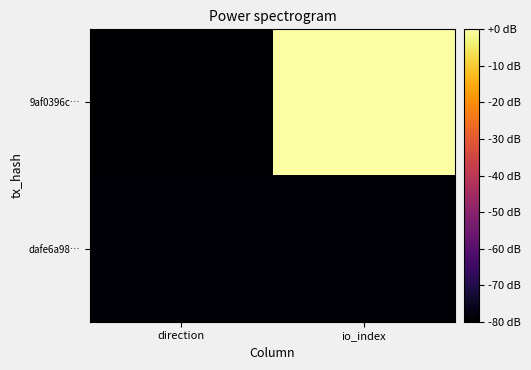

What is the total value across all series at direction?

-159.3